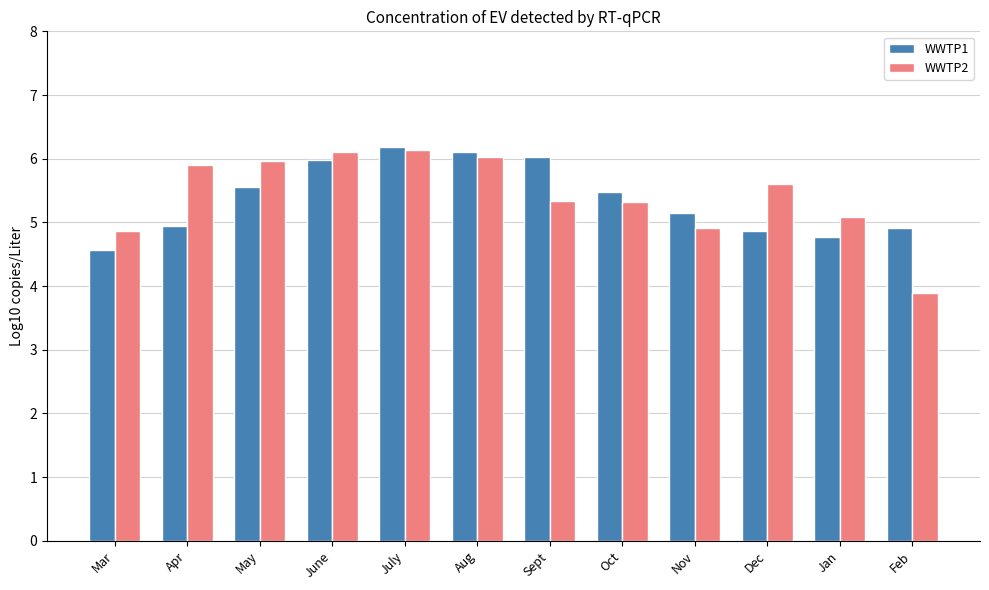

What value does the WWTP1 series have at Nov?

5.1